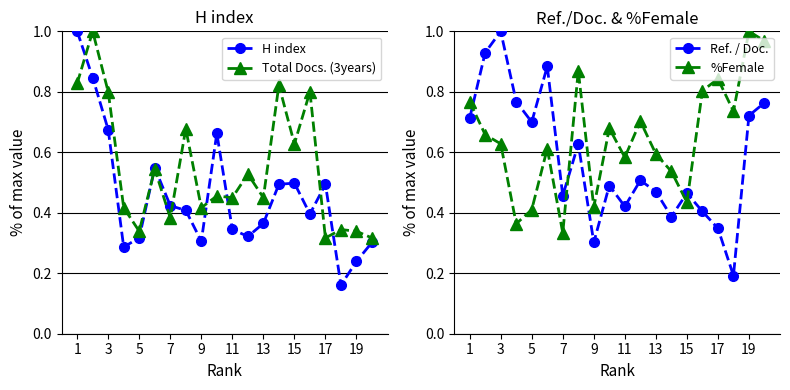

What is the difference between the second highest and minimum values in the Ref. / Doc. series?

0.7